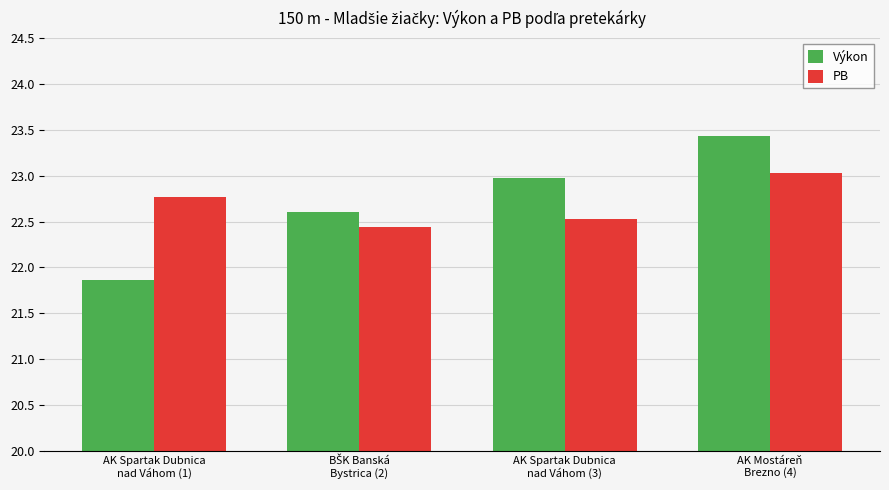

Which series has the widest spread of values?

Výkon